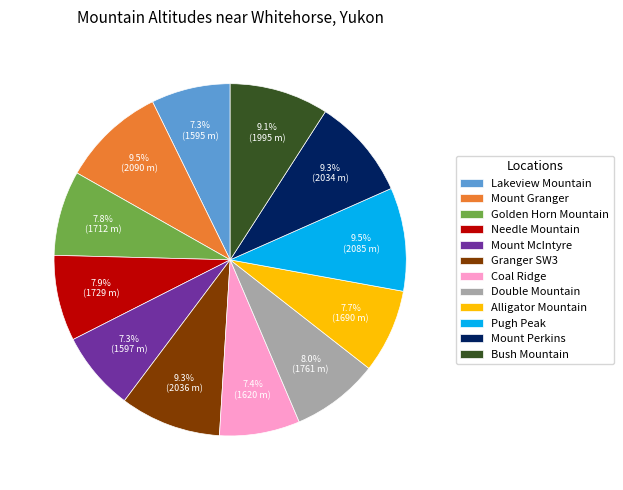

To the nearest percent, what is the difference between the Lakeview Mountain and Granger SW3 slice percentages?

2%